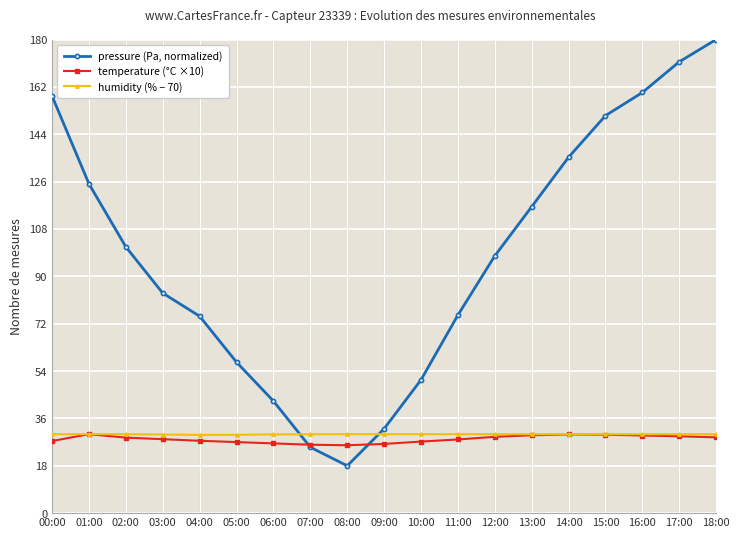

How many intersections are there between humidity (% − 70) and pressure (Pa, normalized)?

2